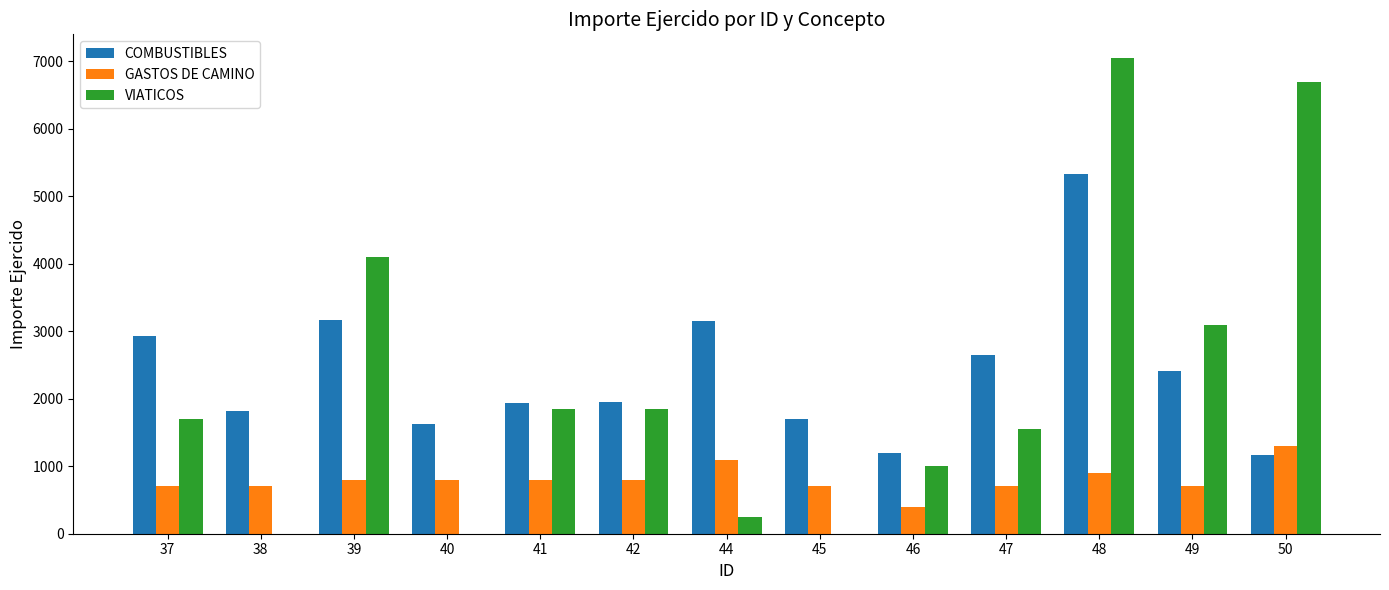

Is it true that COMBUSTIBLES equals 1733.1 at 46?

False